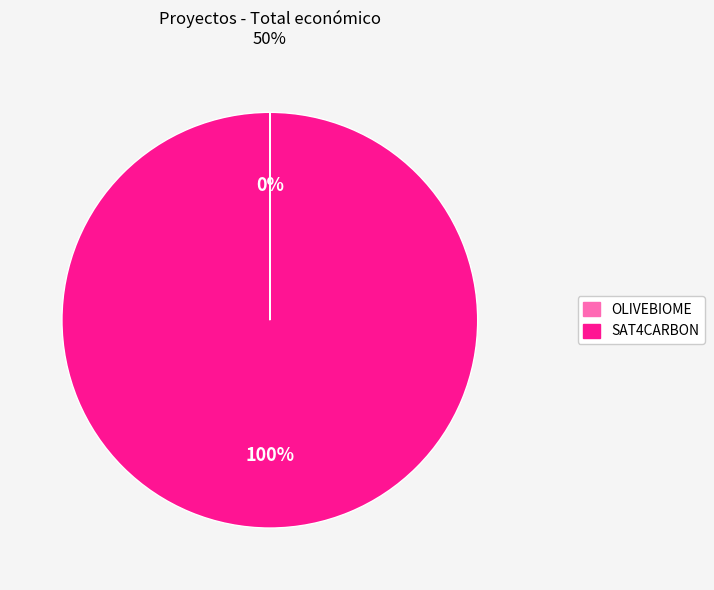

What percentage is the SAT4CARBON slice, to the nearest percent?

100%